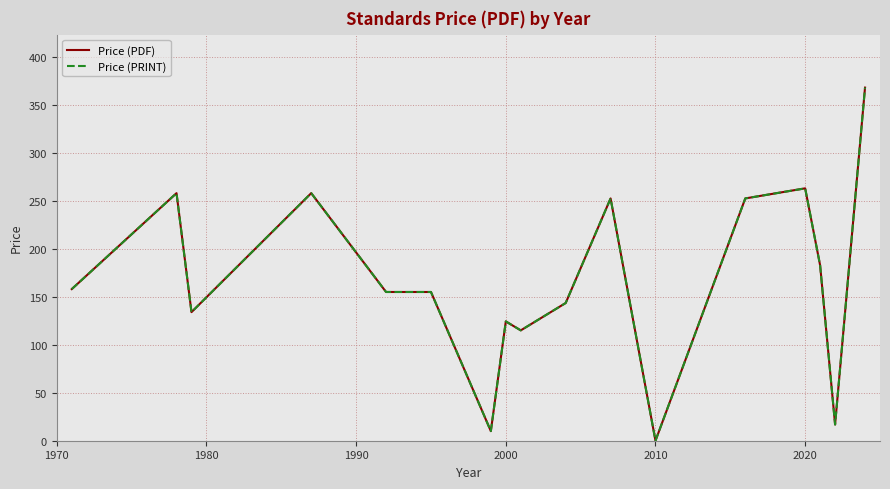

Is this an area chart (filled region under the line)?

No